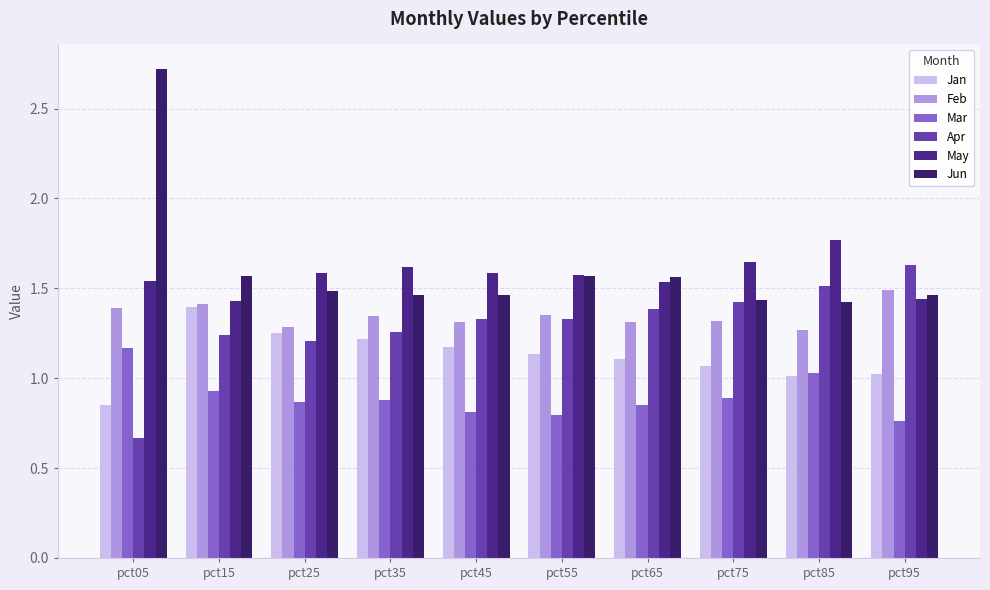

Reading left to right, what are all the values shown in this chart?

Jan: pct05=0.8	pct15=1.4	pct25=1.3	pct35=1.2	pct45=1.2	pct55=1.1	pct65=1.1	pct75=1.1	pct85=1.0	pct95=1.0
Feb: pct05=1.4	pct15=1.4	pct25=1.3	pct35=1.3	pct45=1.3	pct55=1.4	pct65=1.3	pct75=1.3	pct85=1.3	pct95=1.5
Mar: pct05=1.2	pct15=0.9	pct25=0.9	pct35=0.9	pct45=0.8	pct55=0.8	pct65=0.9	pct75=0.9	pct85=1.0	pct95=0.8
Apr: pct05=0.7	pct15=1.2	pct25=1.2	pct35=1.3	pct45=1.3	pct55=1.3	pct65=1.4	pct75=1.4	pct85=1.5	pct95=1.6
May: pct05=1.5	pct15=1.4	pct25=1.6	pct35=1.6	pct45=1.6	pct55=1.6	pct65=1.5	pct75=1.6	pct85=1.8	pct95=1.4
Jun: pct05=2.7	pct15=1.6	pct25=1.5	pct35=1.5	pct45=1.5	pct55=1.6	pct65=1.6	pct75=1.4	pct85=1.4	pct95=1.5